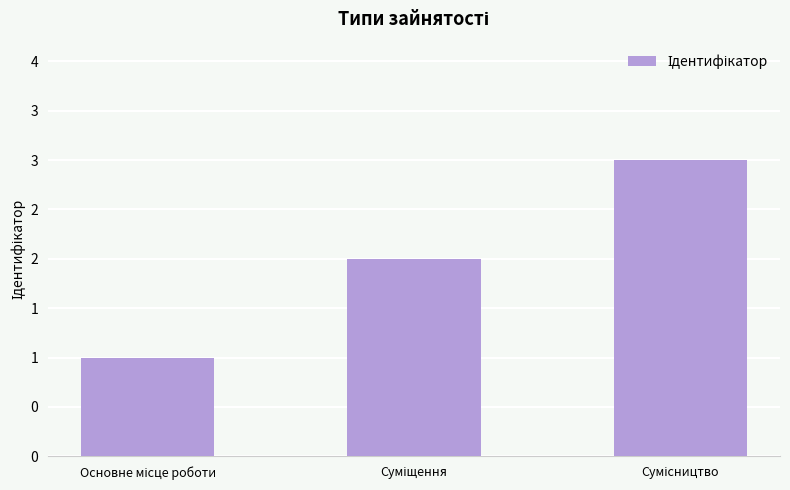

At which label does the data first exceed 2?

Сумісництво